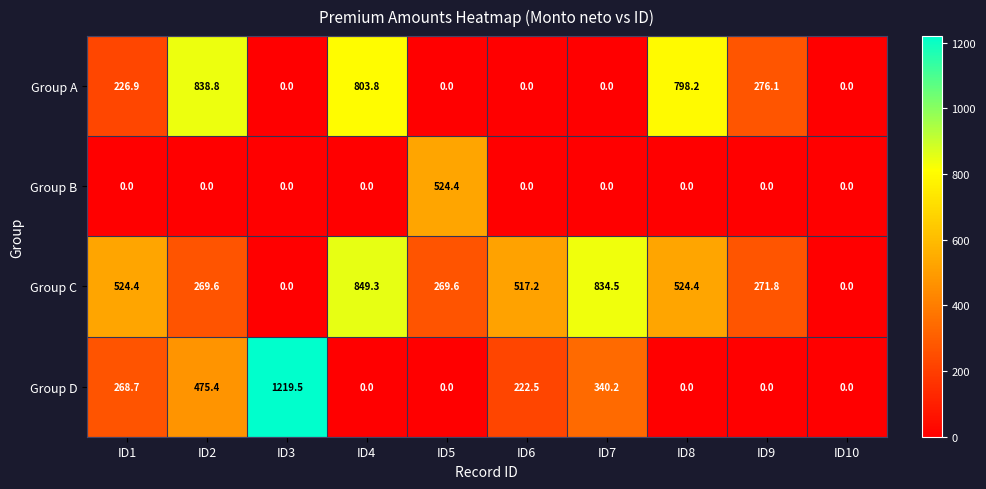

Which series has the largest total across all categories?

Group C